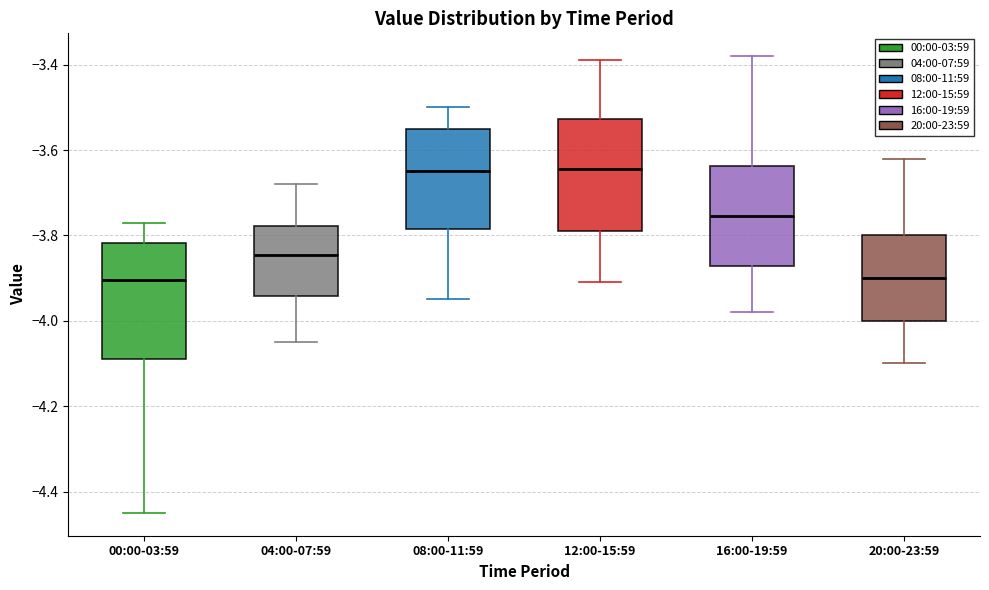

Reading left to right, transcribe this box plot: for each box, give where its median line is, the range the box spans, and where its two whiskers end, as read against the y-axis. The values are not printed on the chart, so give them approximately, as read against the axis.

00:00-03:59: median -3.90, box -4.08 to -3.82, whiskers -4.44 to -3.76
04:00-07:59: median -3.84, box -3.94 to -3.78, whiskers -4.04 to -3.68
08:00-11:59: median -3.64, box -3.78 to -3.54, whiskers -3.94 to -3.50
12:00-15:59: median -3.64, box -3.78 to -3.52, whiskers -3.90 to -3.38
16:00-19:59: median -3.76, box -3.88 to -3.64, whiskers -3.98 to -3.38
20:00-23:59: median -3.90, box -4.00 to -3.80, whiskers -4.10 to -3.62